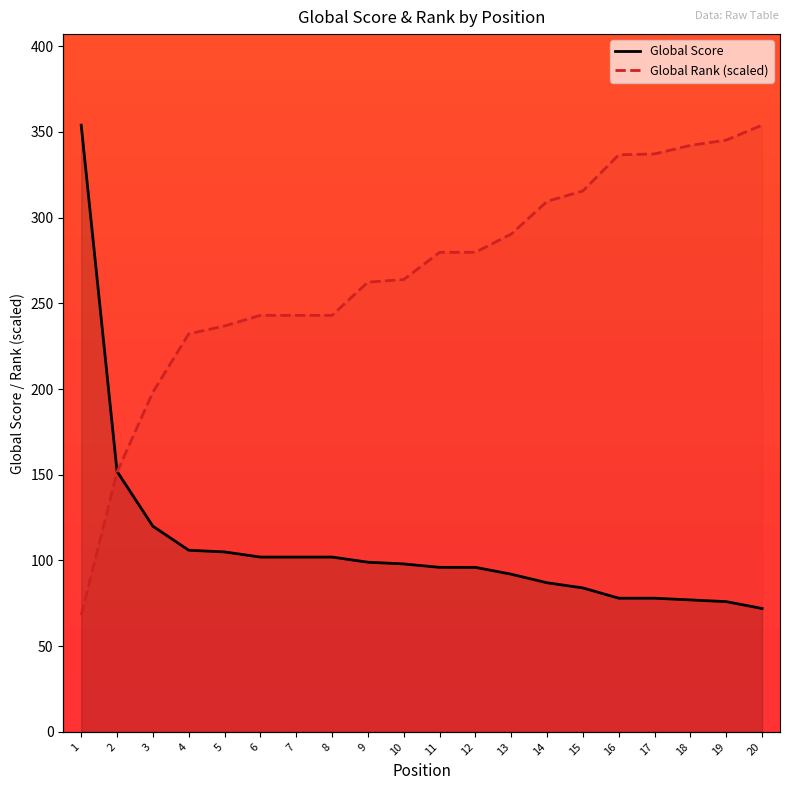

Count the number of categories in the chart.

20